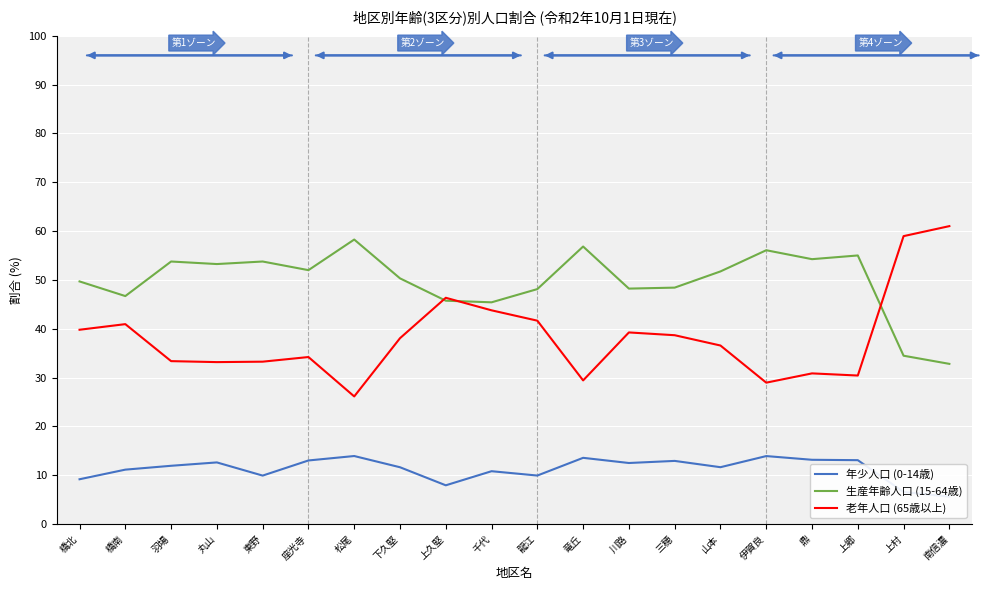

List the series in order of their overall mean, highest first.

生産年齢人口 (15-64歳), 老年人口 (65歳以上), 年少人口 (0-14歳)